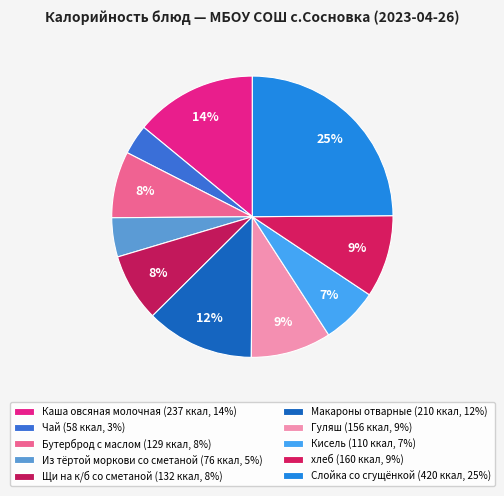

What is the total percentage of Гуляш and Каша овсяная молочная?

23.3%